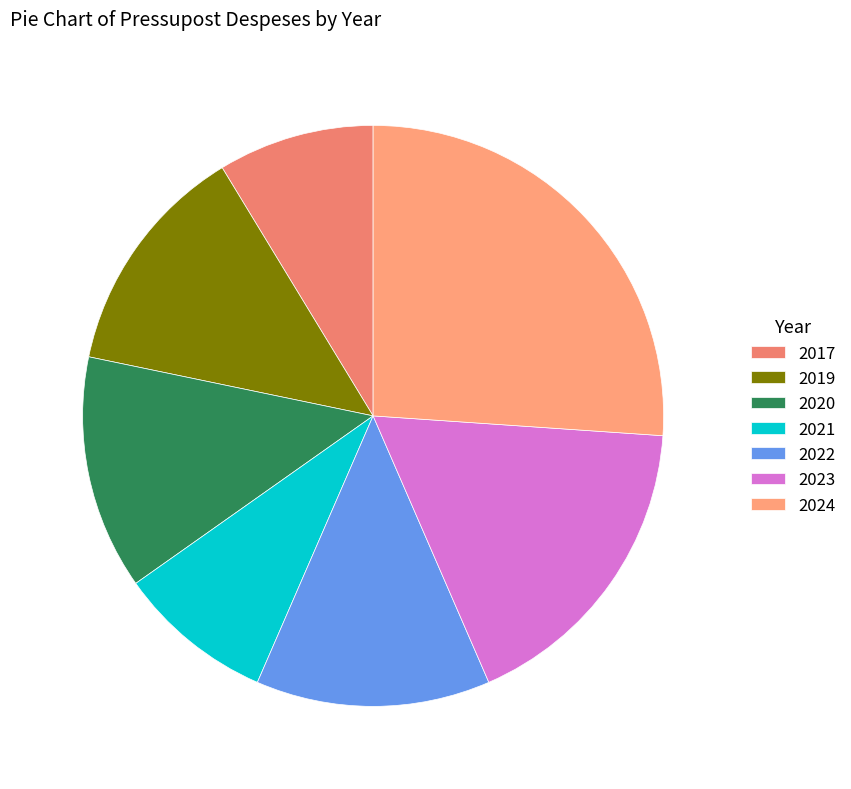

How many segments does this pie chart have?

7